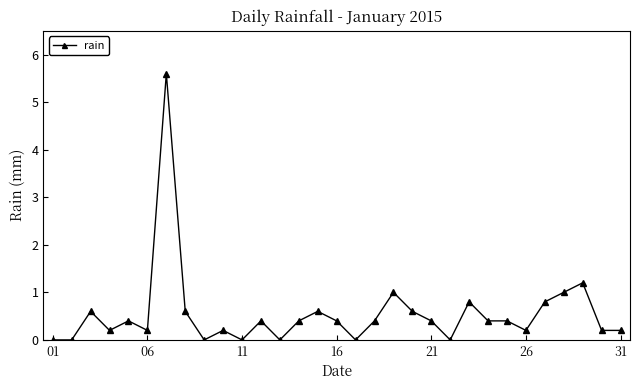

True or false: the data has more than 0 interior local peaks.

True